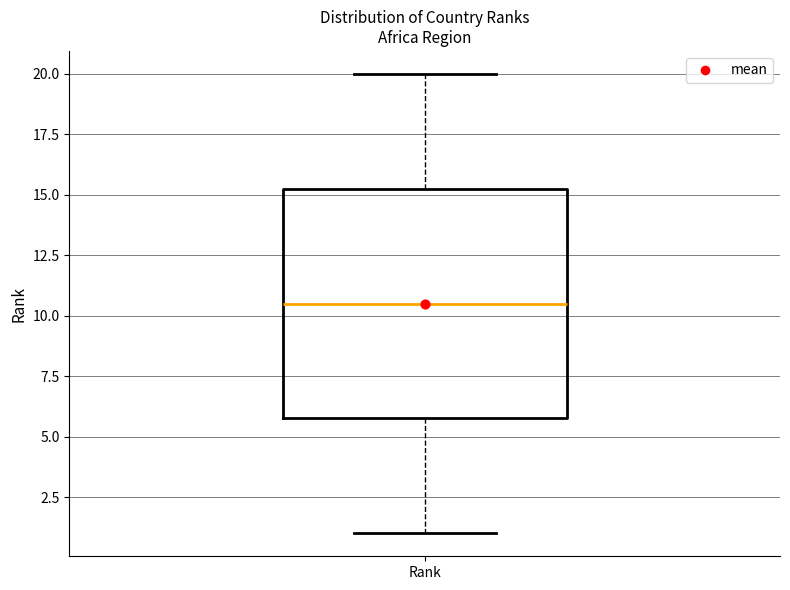

Read this box plot against the y-axis: the position of the median line, the range covered by the box, and the ends of both whiskers. The values are not printed on the chart, so give them approximately, as read against the axis.

median 10.5, box 6.0 to 15.5, whiskers 1.0 to 20.0